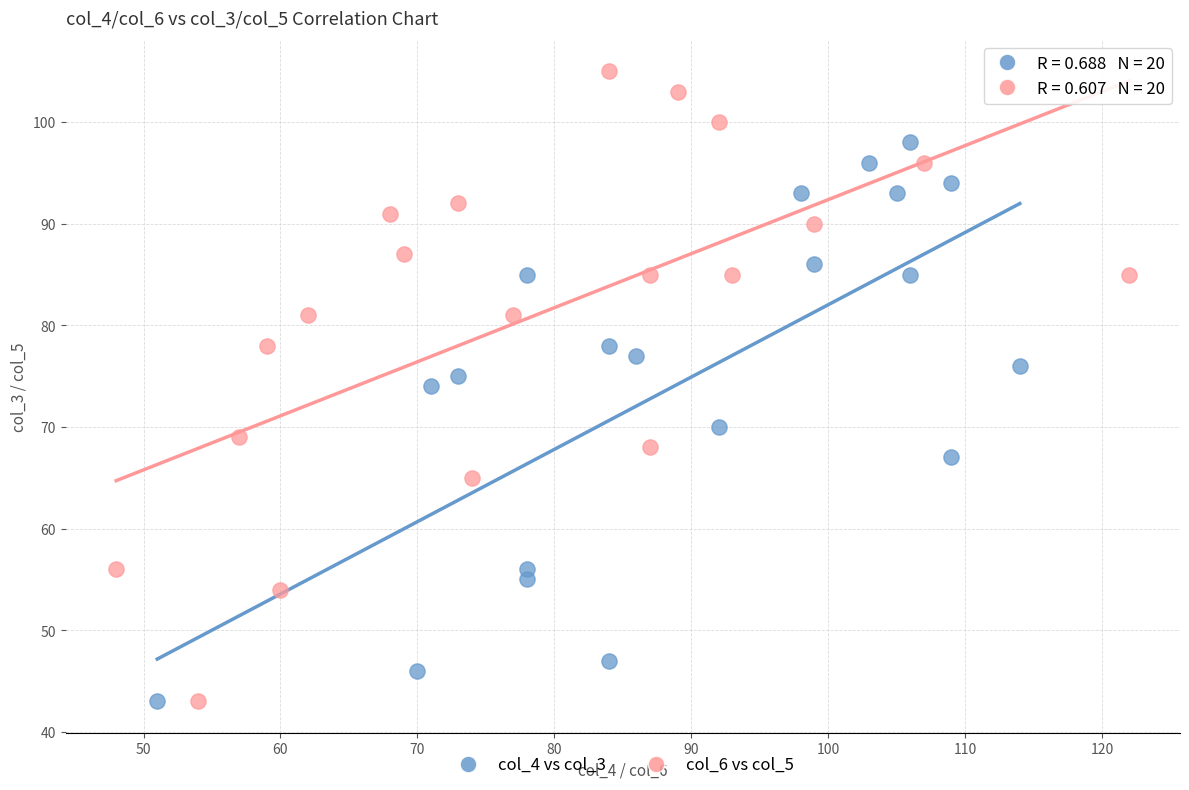

Which series has the widest spread of Y values?

col_6 vs col_5